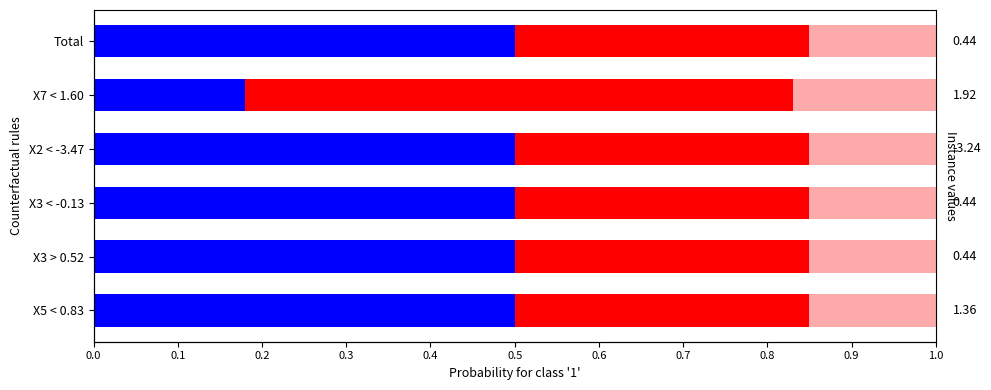

How many bars are there in total?

18